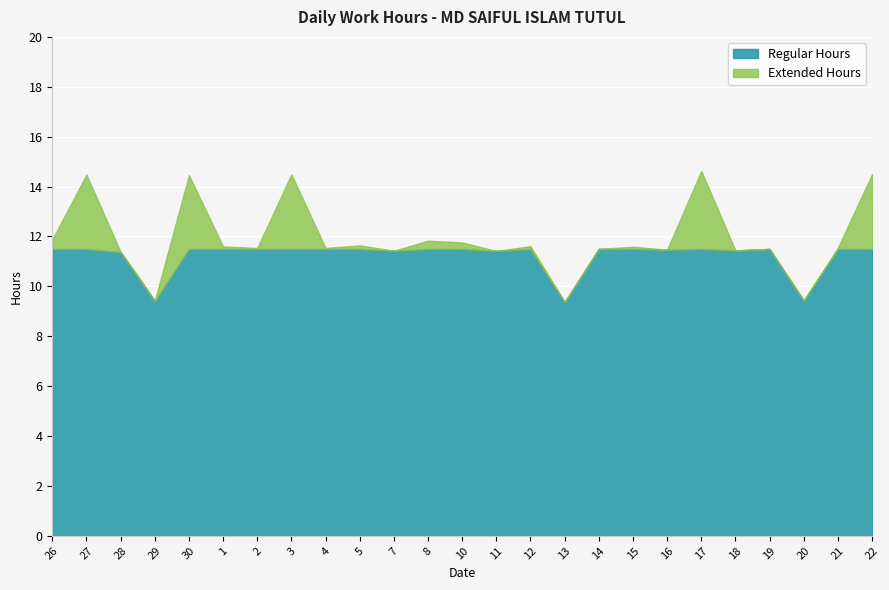

At which category does the chart reach its minimum across all series?

13